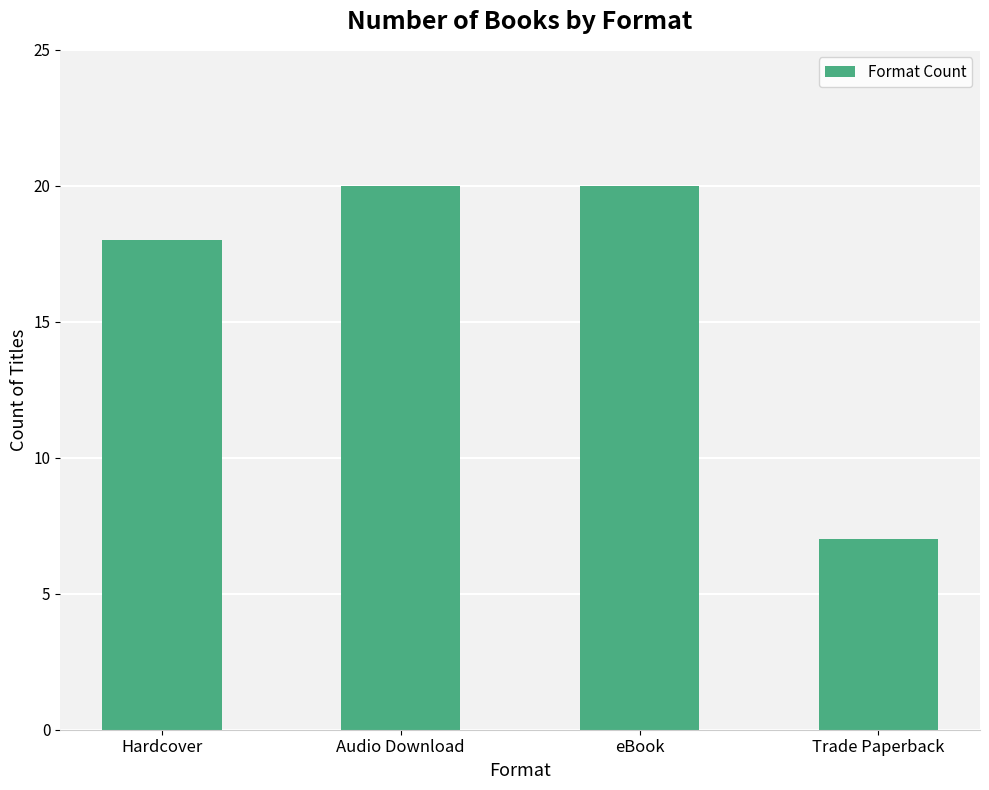

Reading right to left, list all the values displayed in this chart.

Trade Paperback=7	eBook=20	Audio Download=20	Hardcover=18